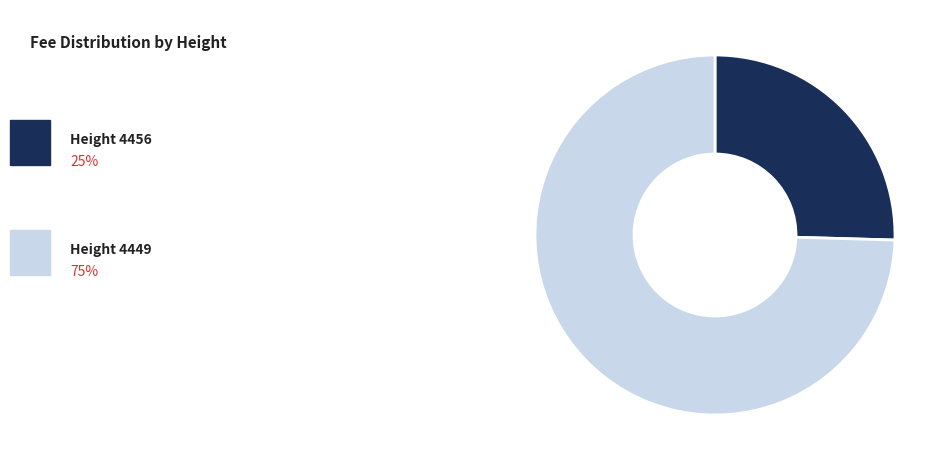

Is there a majority slice in this chart?

Yes